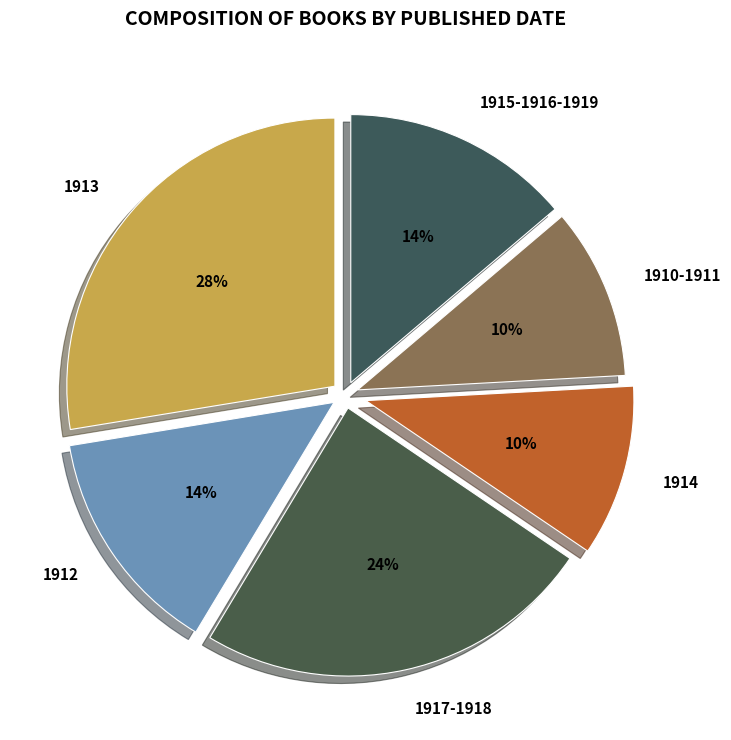

Between 1912 and 1913, which is larger?

1913